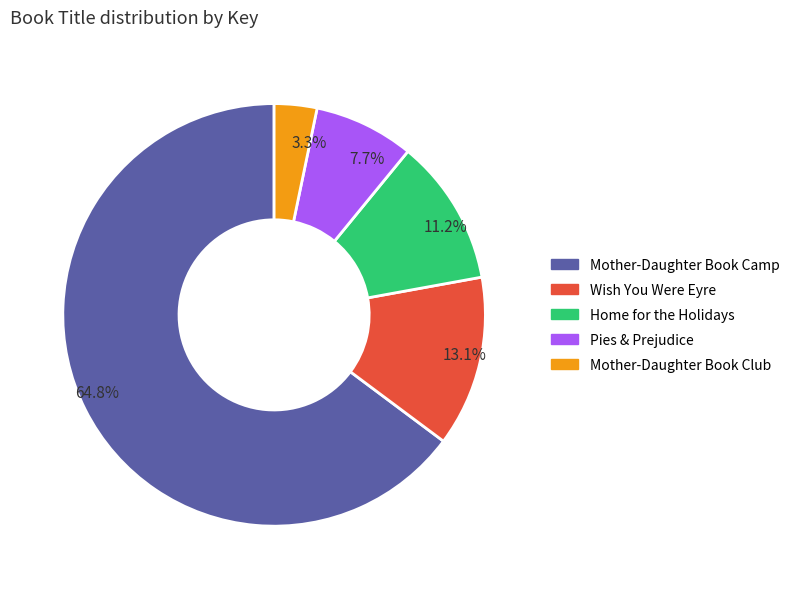

What portion of the pie excludes 7.7%?

92.3%